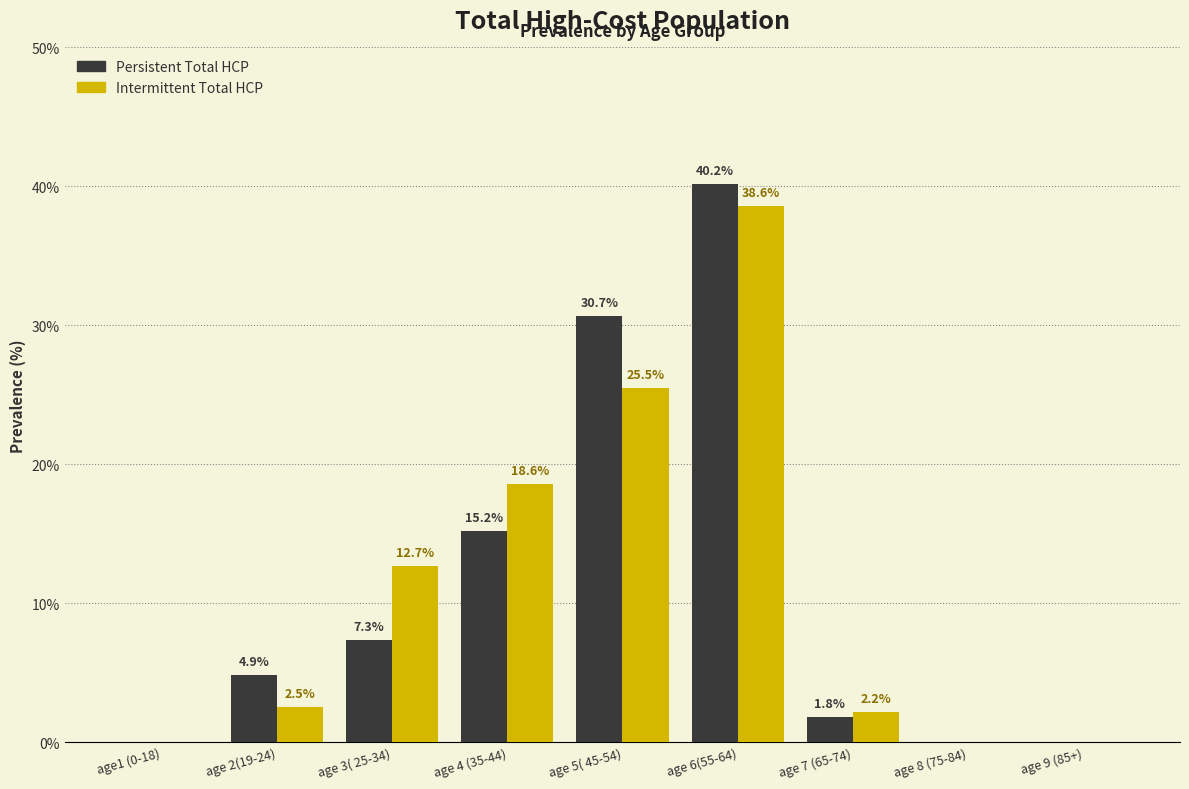

Reading right to left, extract all data points from this chart.

Persistent Total HCP: age 9 (85+)=0.0	age 8 (75-84)=0.0	age 7 (65-74)=1.8	age 6(55-64)=40.2	age 5( 45-54)=30.7	age 4 (35-44)=15.2	age 3( 25-34)=7.3	age 2(19-24)=4.9	age1 (0-18)=0.0
Intermittent Total HCP: age 9 (85+)=0.0	age 8 (75-84)=0.0	age 7 (65-74)=2.2	age 6(55-64)=38.6	age 5( 45-54)=25.5	age 4 (35-44)=18.6	age 3( 25-34)=12.7	age 2(19-24)=2.5	age1 (0-18)=0.0